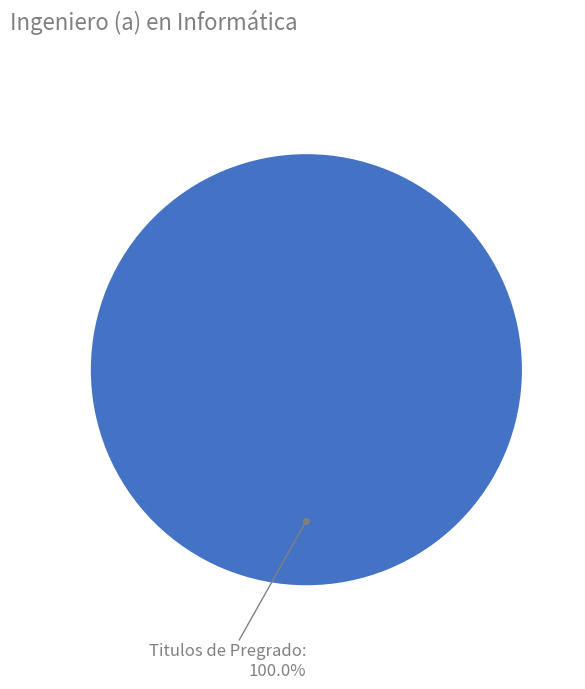

Does any single category account for the majority?

Yes